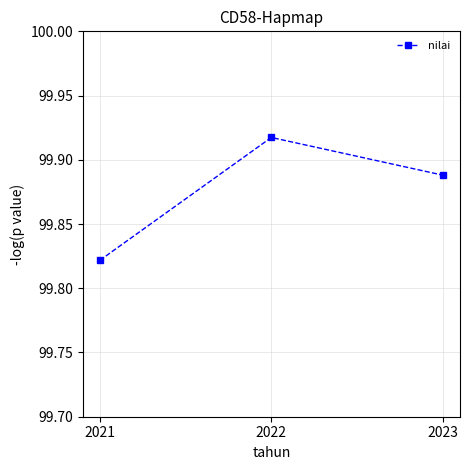

Rank the categories by value from highest to lowest.

2022, 2023, 2021